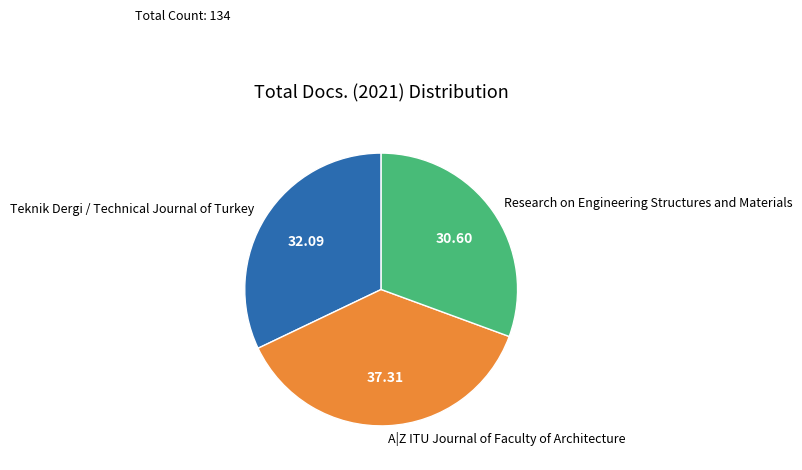

Does any single category account for the majority?

No